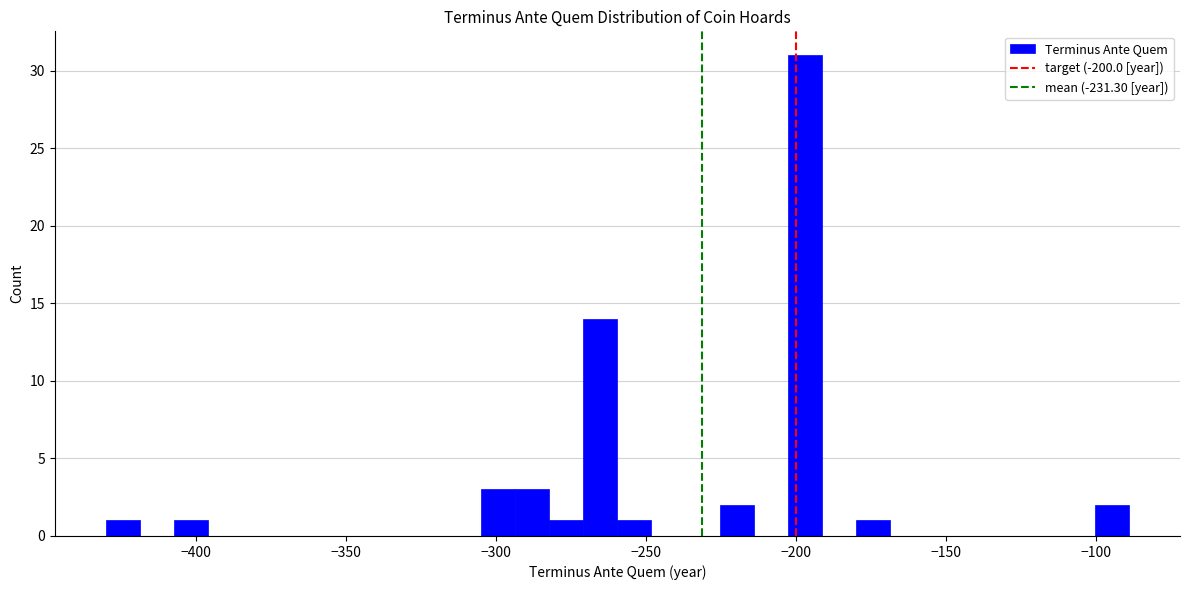

Around what value on the x-axis is the tallest bar? Give the approximate position of its centre, as read against the axis.

-195